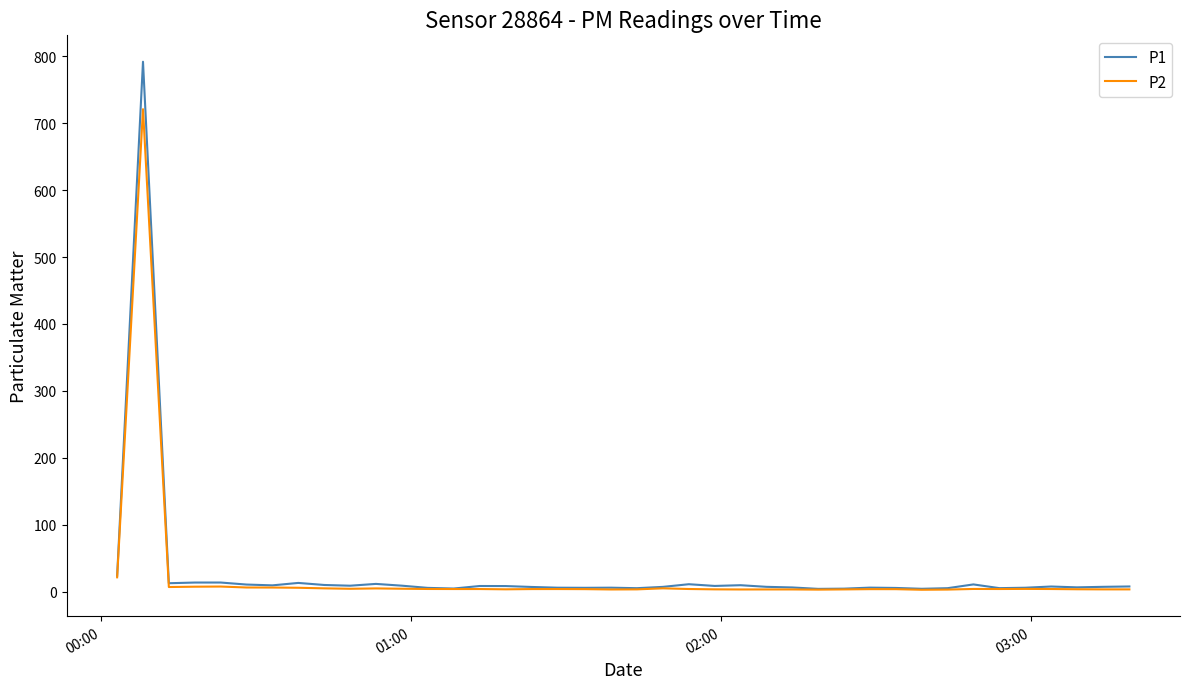

Rank the series by their maximum value, from lowest to highest.

P2, P1